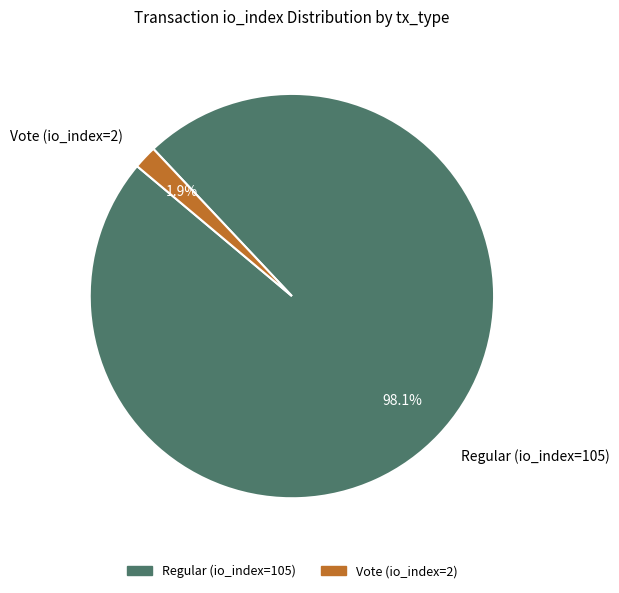

How many segments does this pie chart have?

2